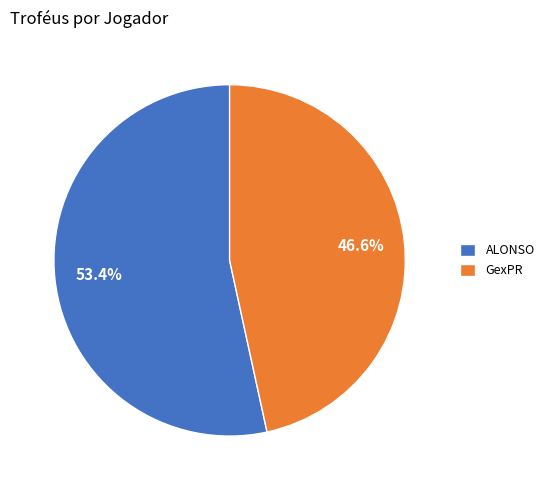

Does GexPR represent more than half of the total?

No